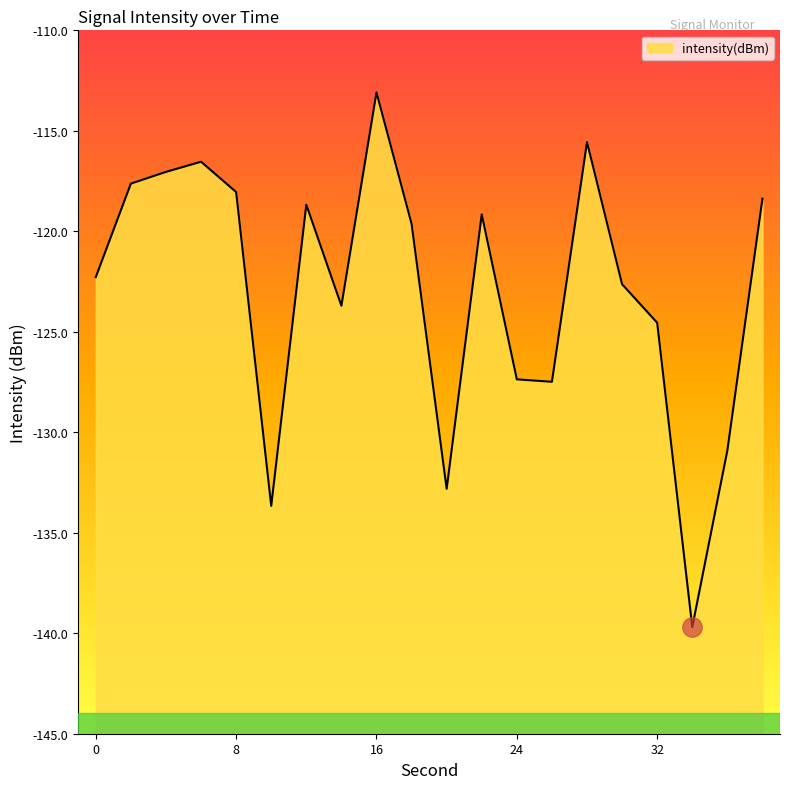

What is the difference between the values at 20 and 0?

10.5